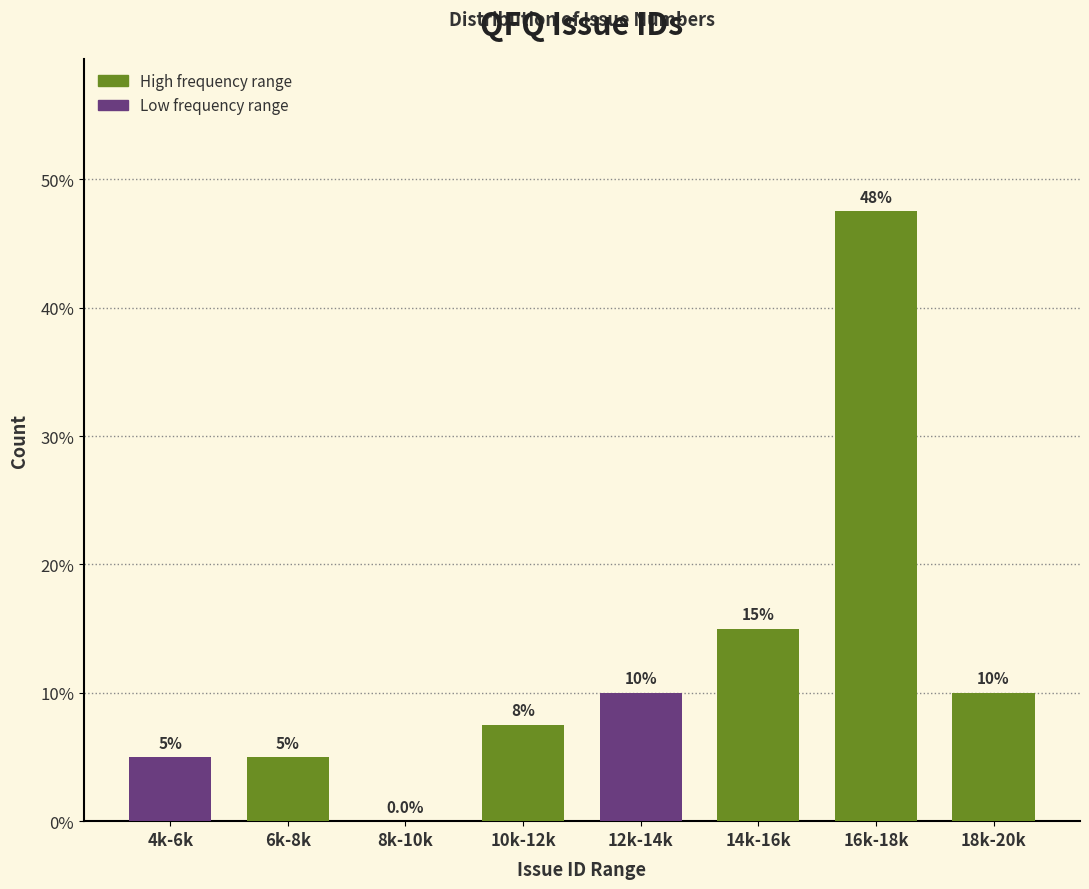

Reading right to left, what are all the values shown in this chart?

18k-20k=10.0	16k-18k=47.5	14k-16k=15.0	12k-14k=10.0	10k-12k=7.5	8k-10k=0.0	6k-8k=5.0	4k-6k=5.0